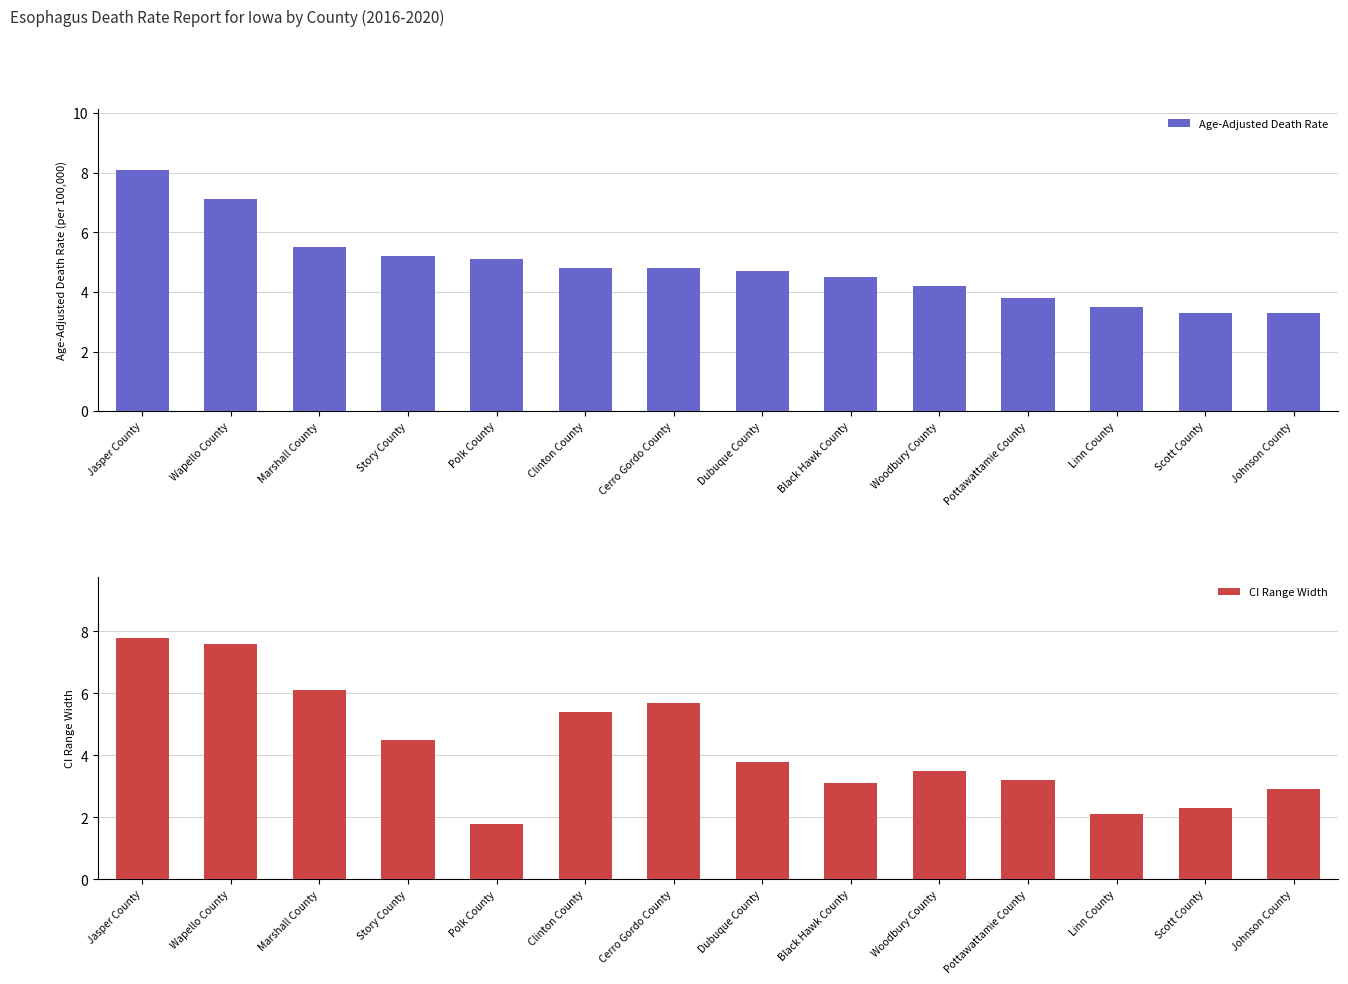

List the labels in order of CI Range Width value, largest first.

Jasper County, Wapello County, Marshall County, Cerro Gordo County, Clinton County, Story County, Dubuque County, Woodbury County, Pottawattamie County, Black Hawk County, Johnson County, Scott County, Linn County, Polk County